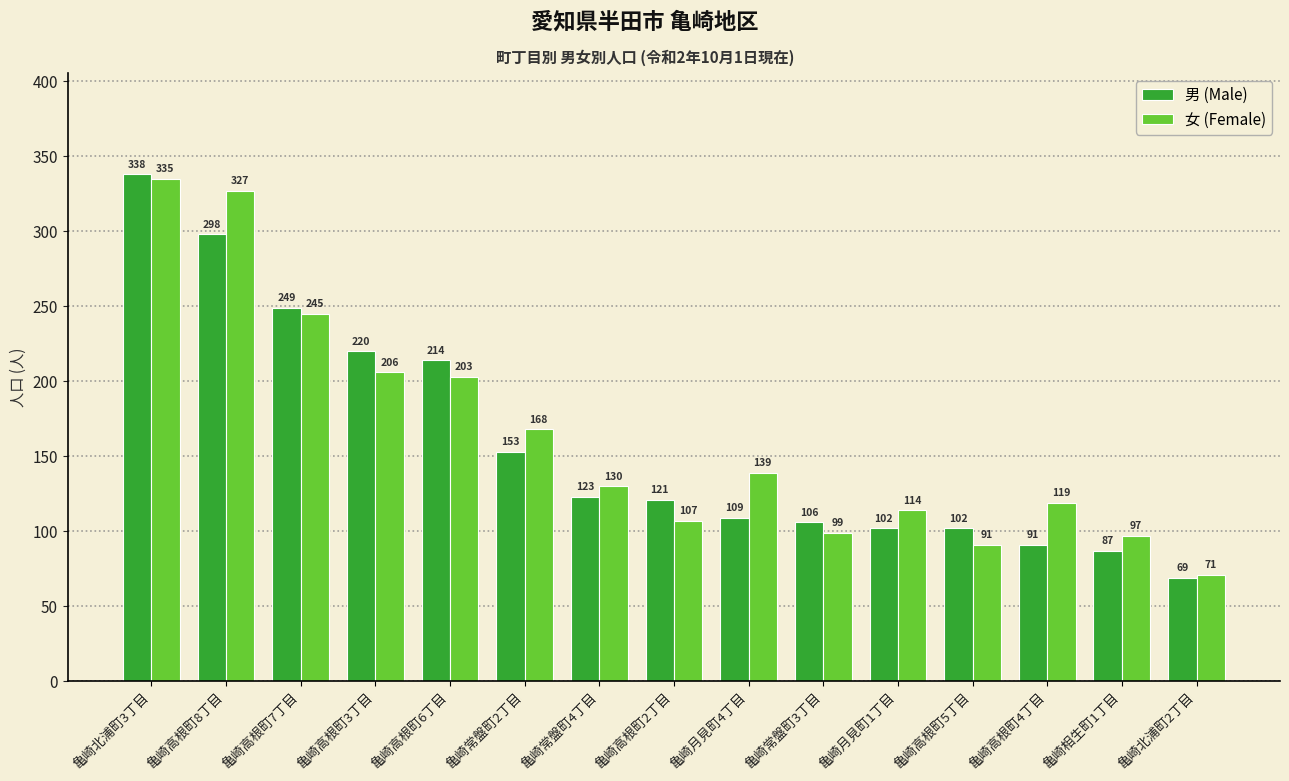

How many bars are there in total?

30